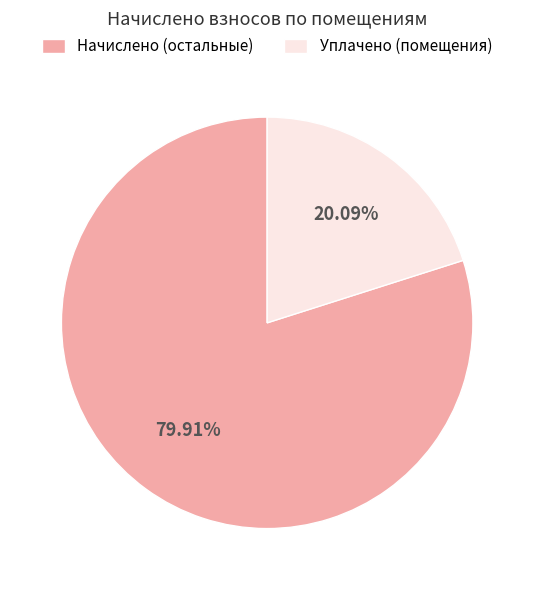

How many slices are in this pie chart?

2